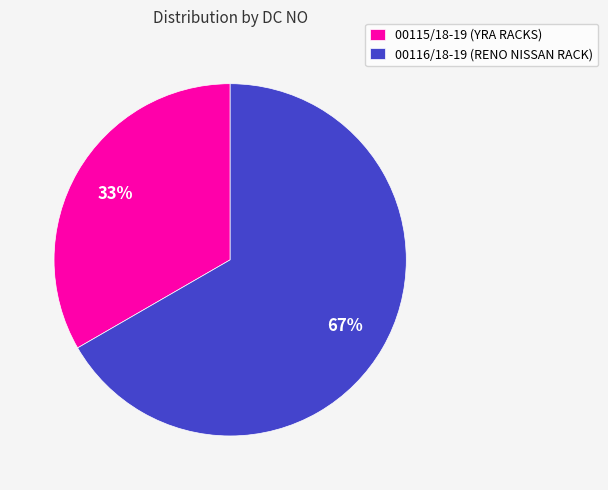

Between 00115/18-19 and 00116/18-19, which is larger?

00116/18-19